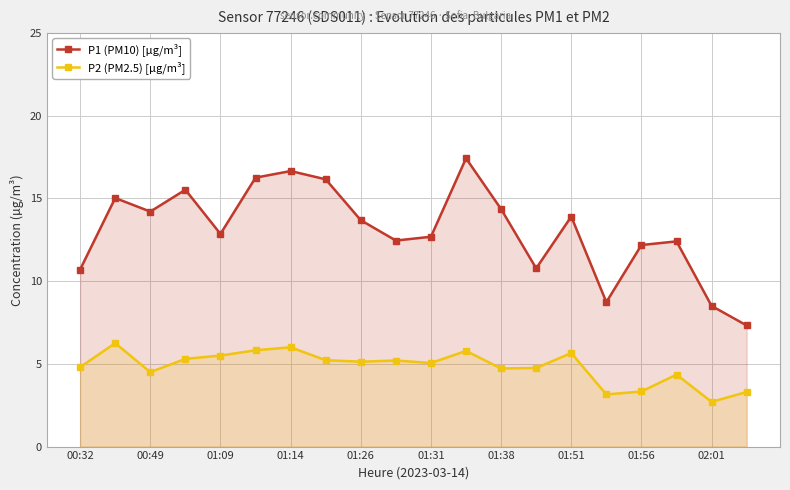

True or false: P1 (PM10) [µg/m³] and P2 (PM2.5) [µg/m³] intersect in this chart.

False